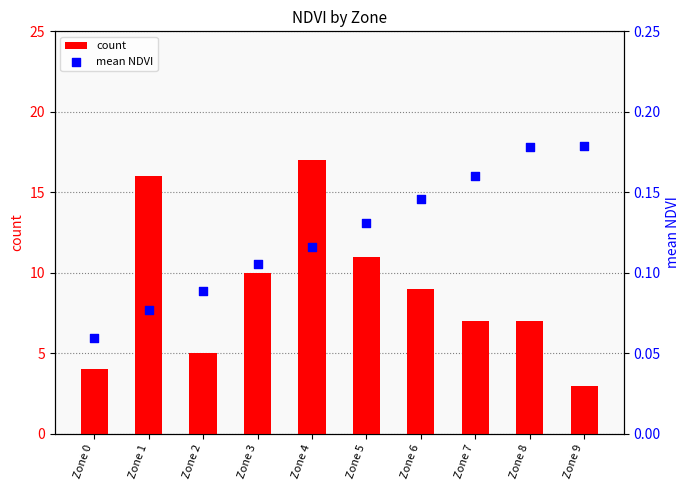

At how many categories does at least one series exceed 0?

10